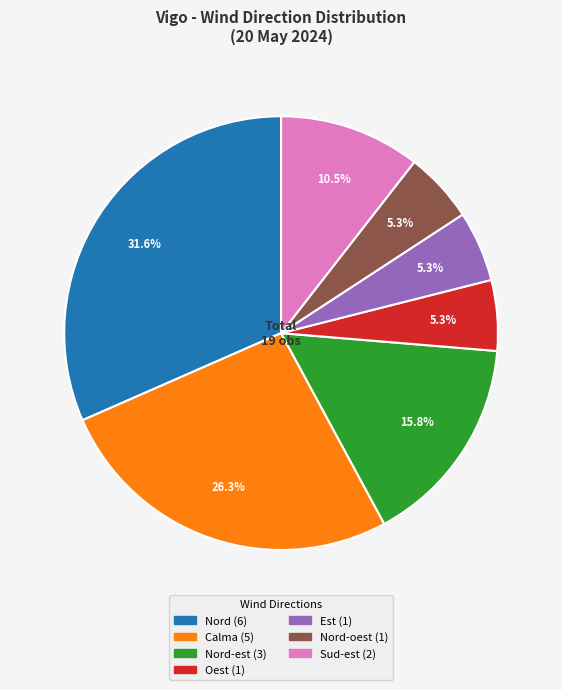

Is there any slice that represents more than half of the pie?

No